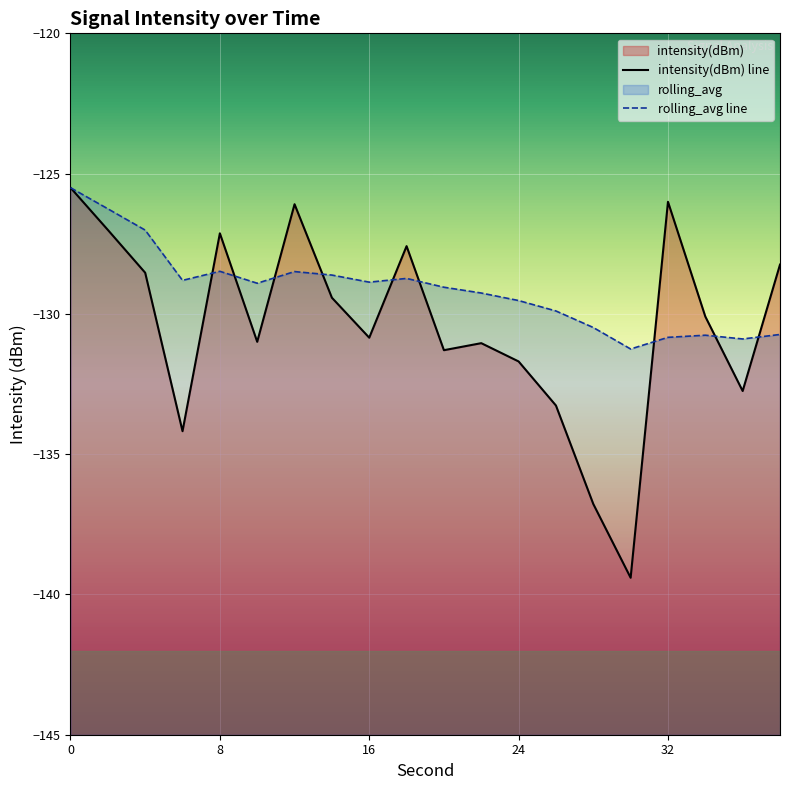

Count the number of data series in this chart.

2